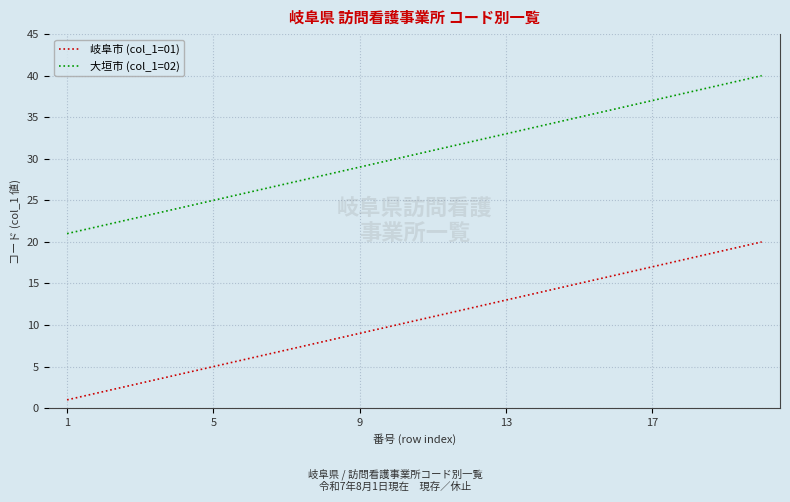

True or false: 大垣市 (col_1=02) and 岐阜市 (col_1=01) cross at least once.

False